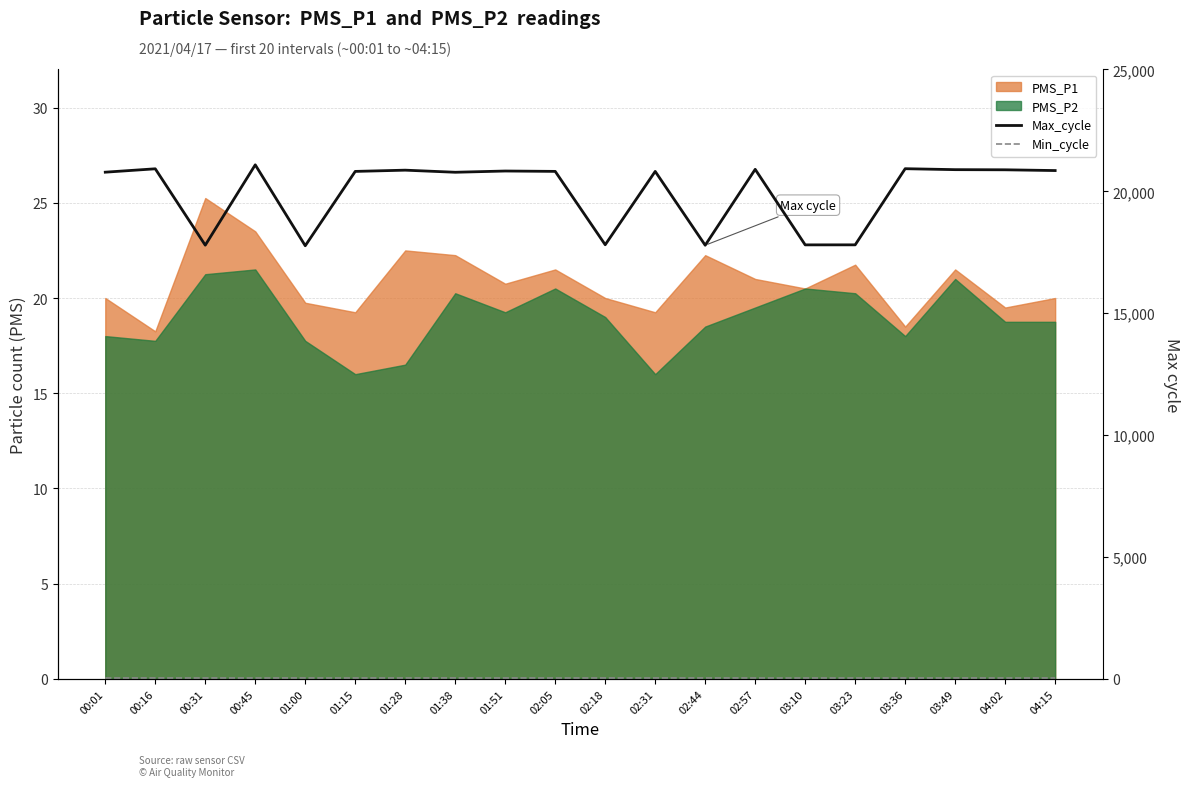

What is the lowest value of the Max_cycle series?

17769